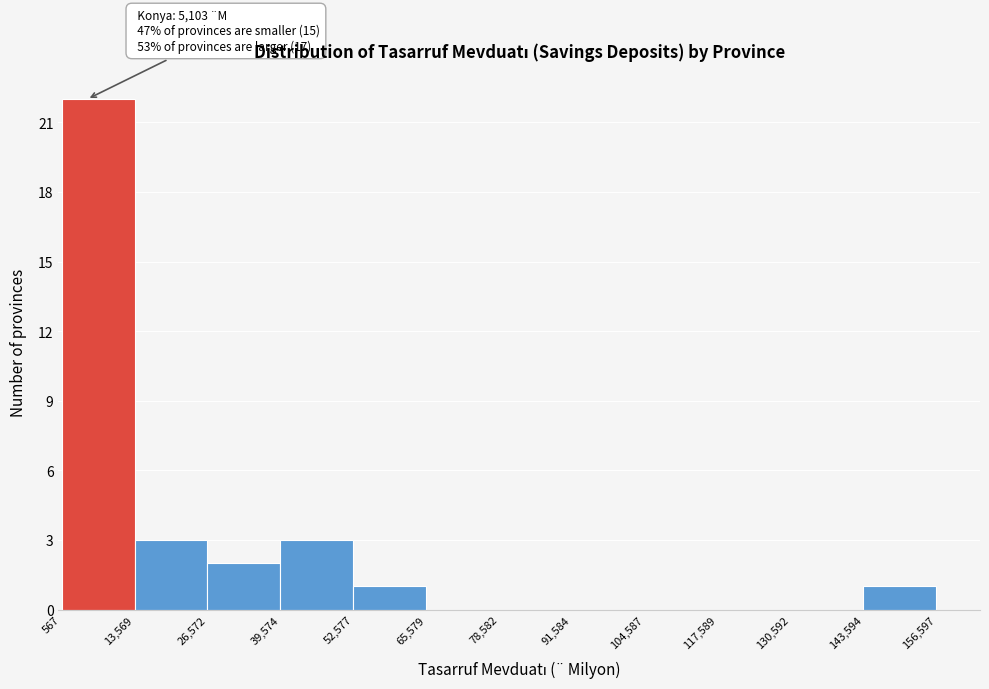

Over which range of the x-axis is the bar tallest?

567 to 13,569